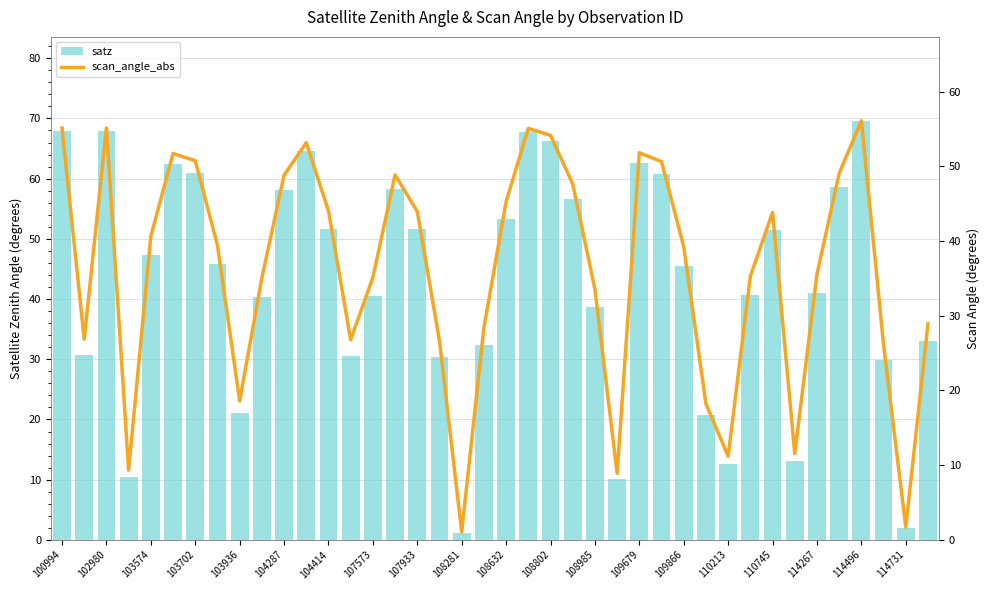

What is the maximum value shown in the chart?

69.6